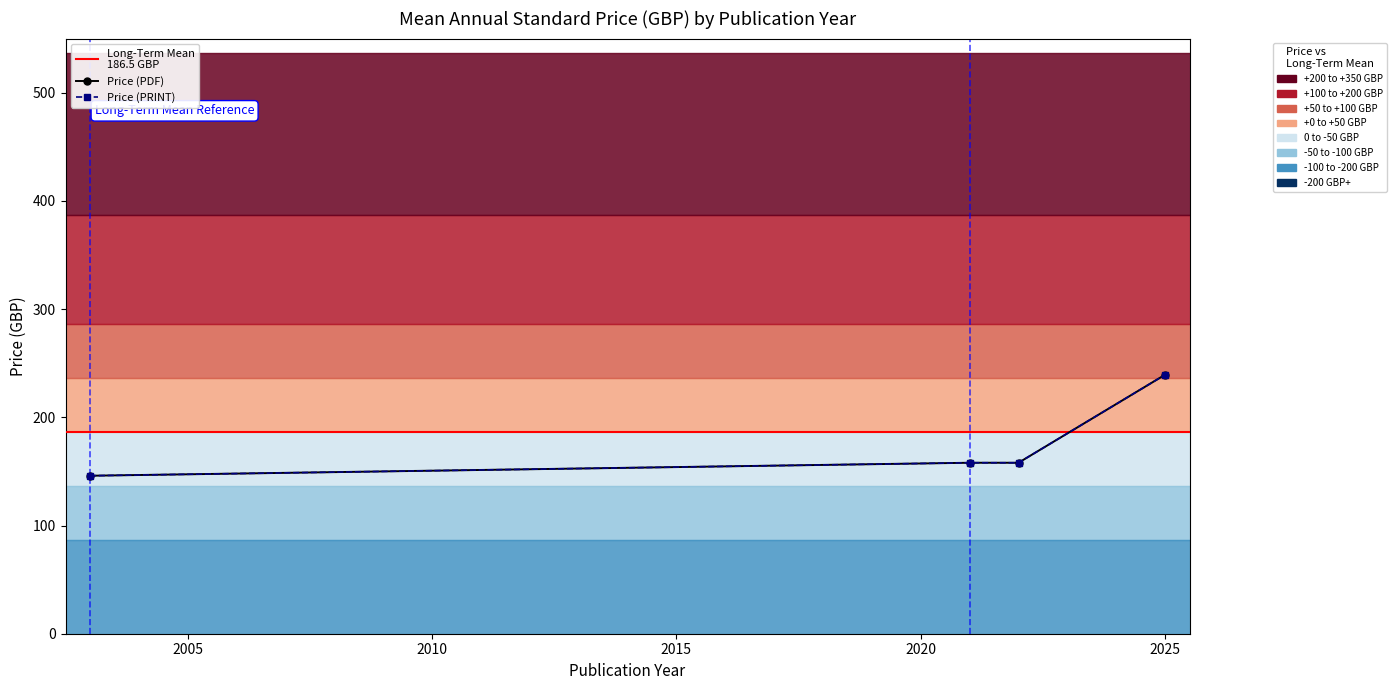

Which series has the largest total across all categories?

Price (PDF)